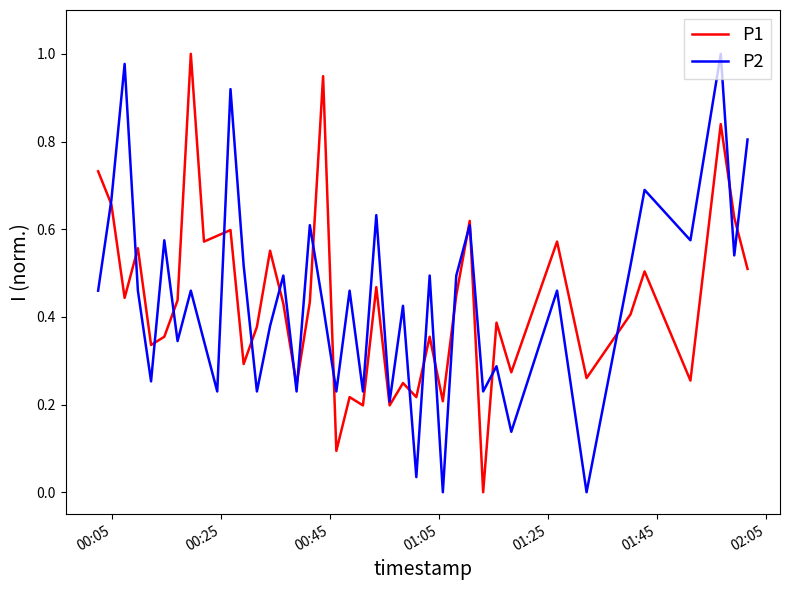

What are all the series names shown in the legend?

P1, P2